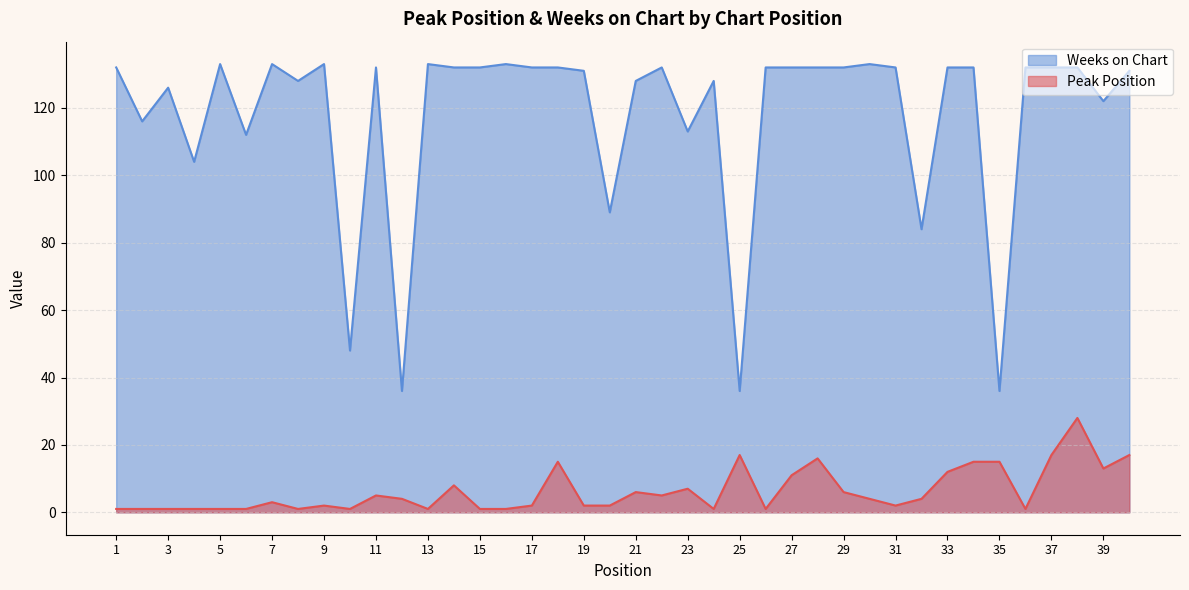

What is the sum of all Peak Position values?

252